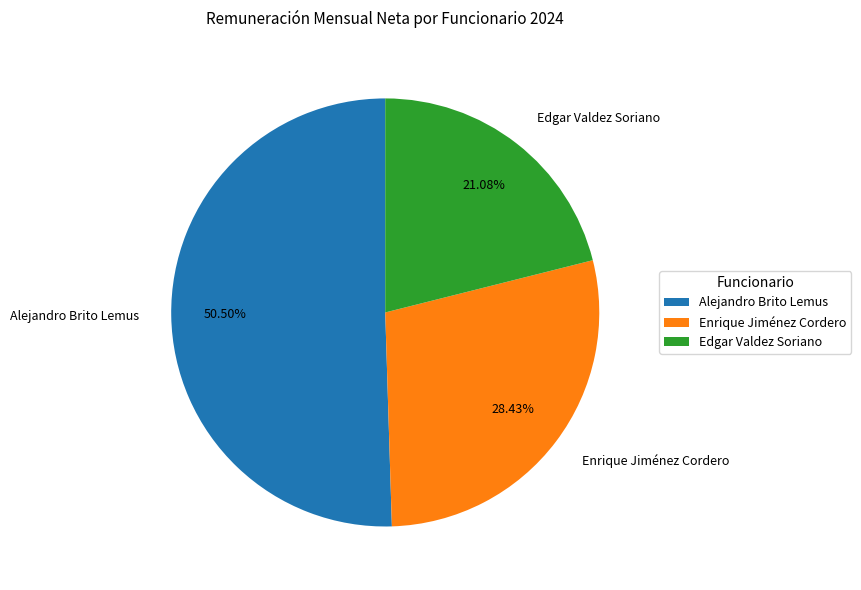

Is it true that Alejandro Brito Lemus is 56% of the pie?

False